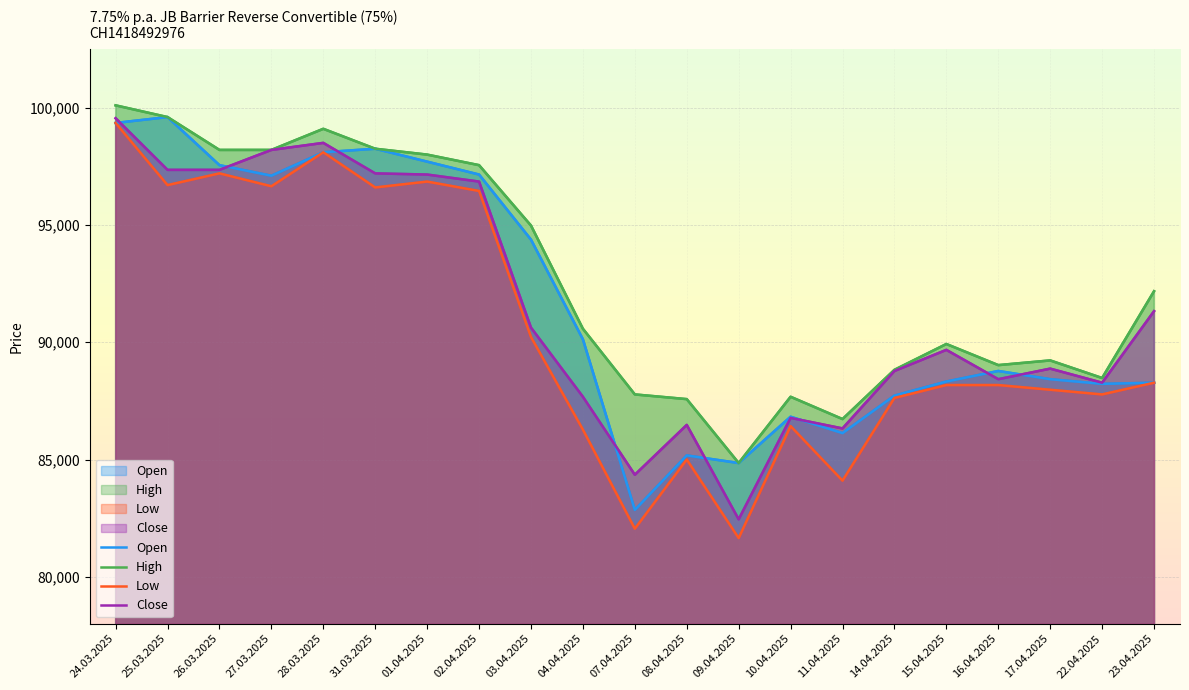

What is the sum of all High values?

1946800